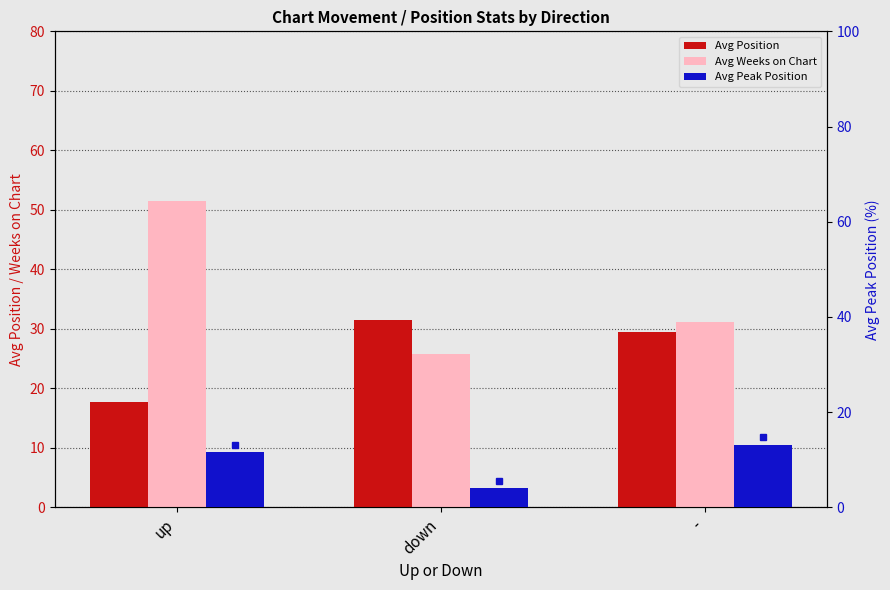

True or false: Avg Weeks on Chart has a value of 36.4 at down.

False